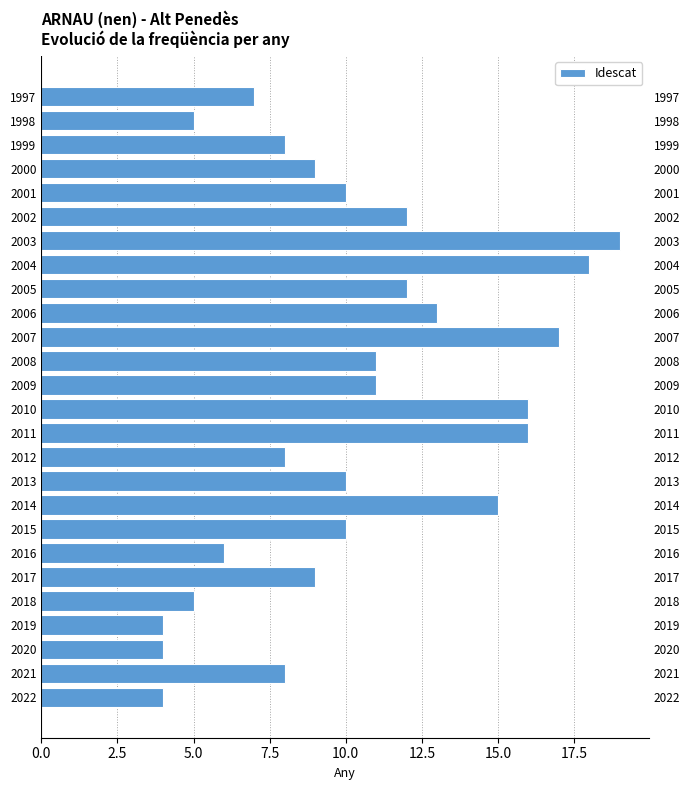

Reading right to left, list all the values displayed in this chart.

7	5	8	9	10	12	19	18	12	13	17	11	11	16	16	8	10	15	10	6	9	5	4	4	8	4